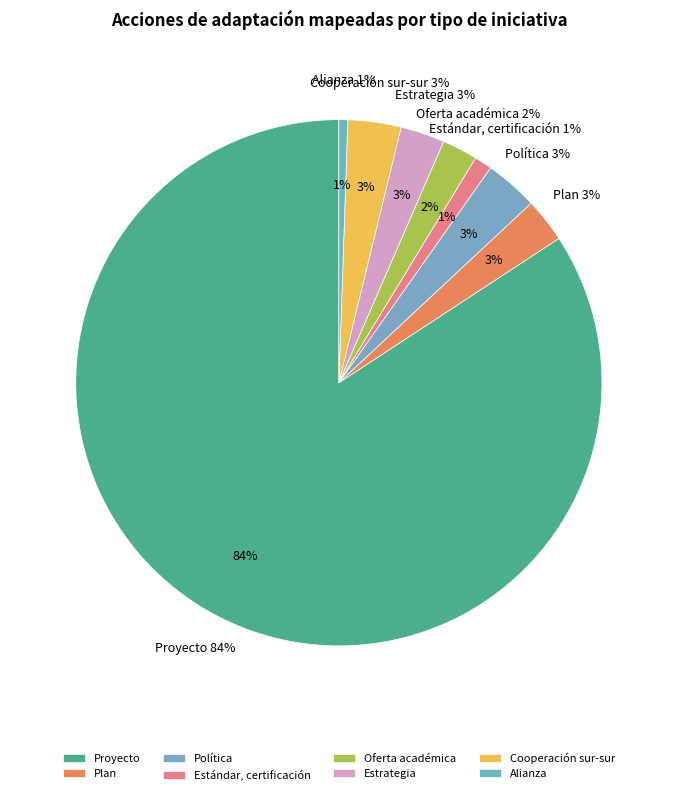

True or false: Oferta académica accounts for 1% of the total.

False